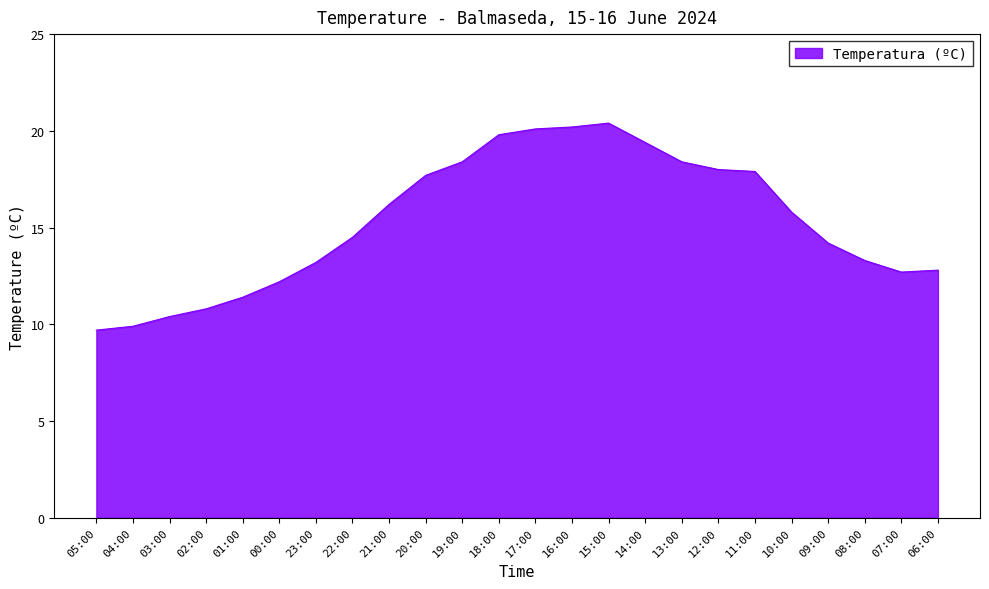

True or false: the data shows 13.3 at 08:00.

True